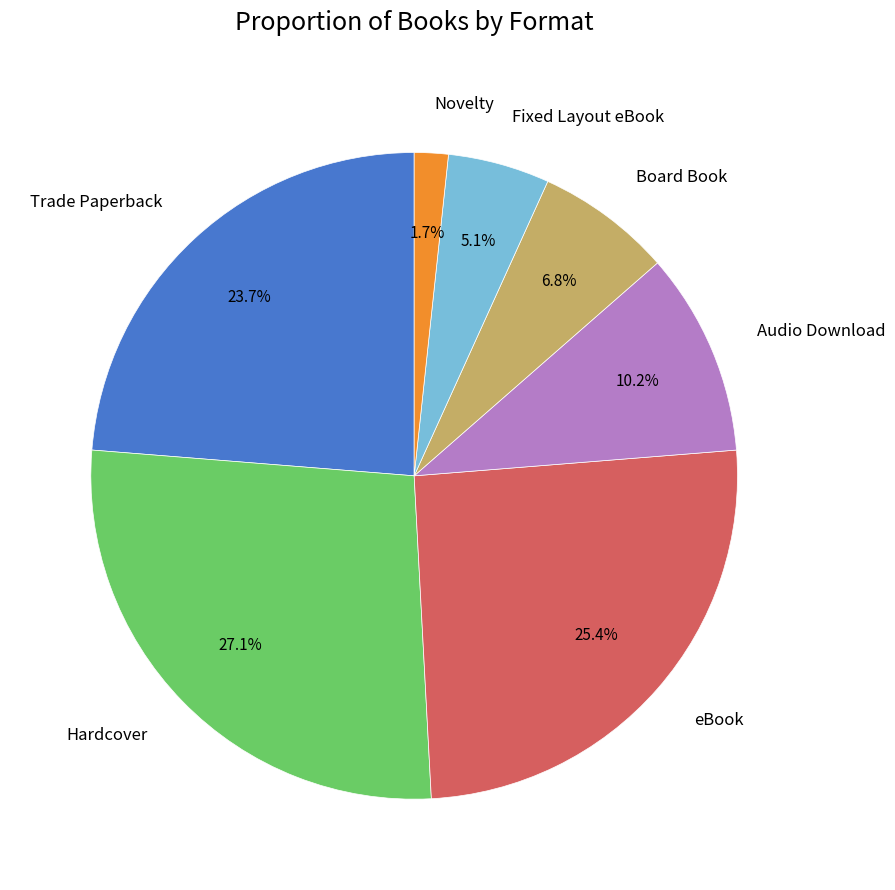

Approximately how many times larger is the value at Hardcover compared to Trade Paperback?

1.1